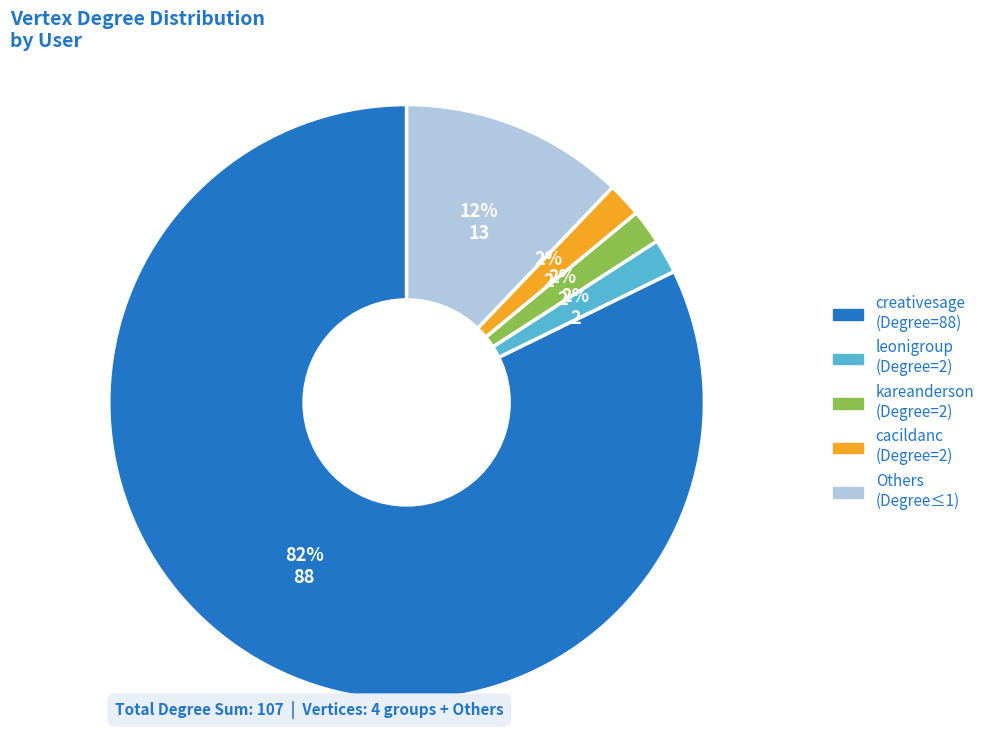

Does any single category account for the majority?

Yes